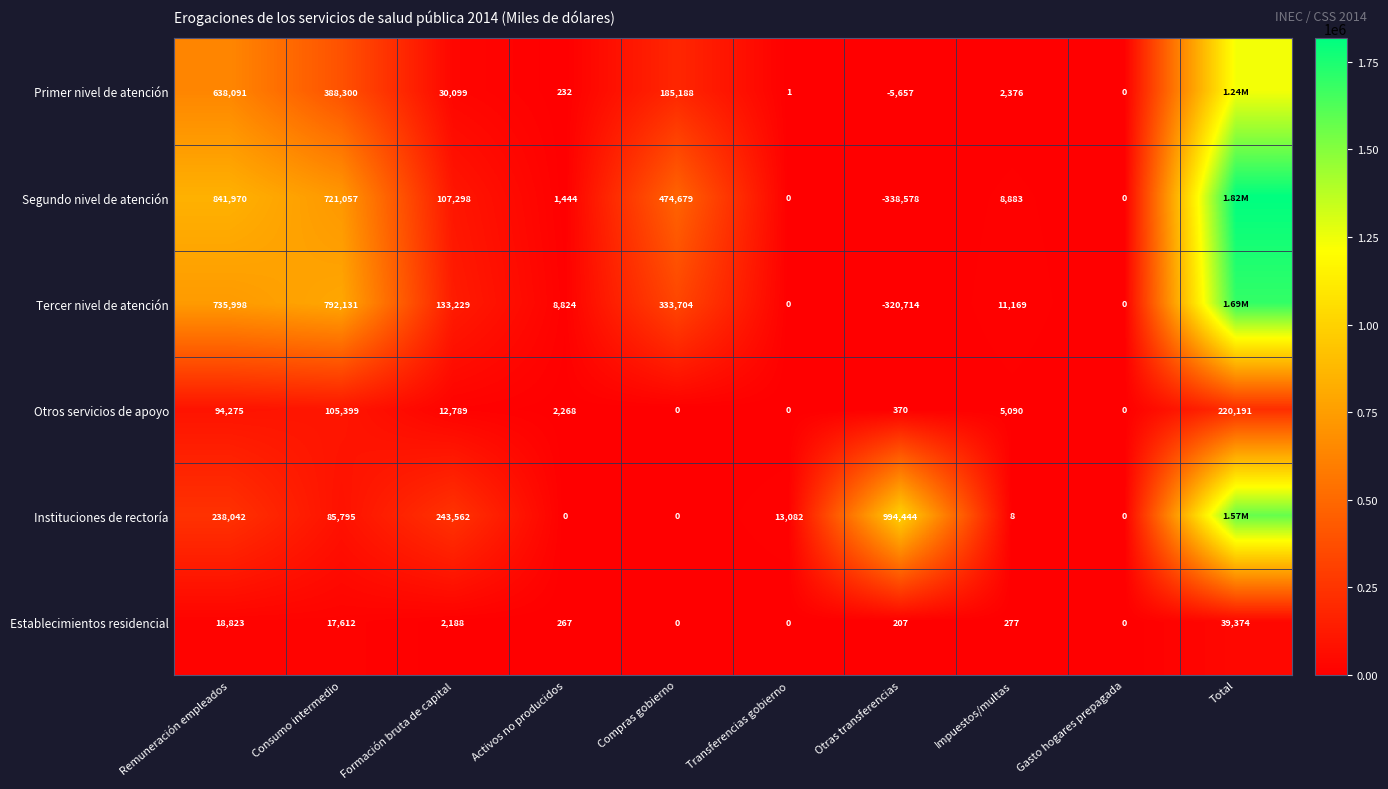

What is the difference between the highest and lowest values at Remuneración empleados?

823147